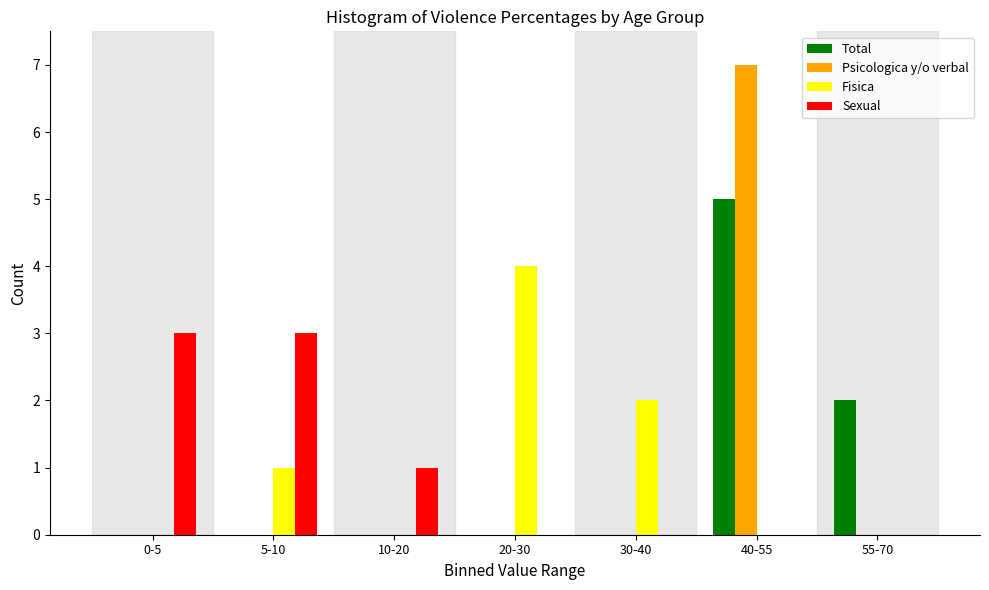

Reading left to right, transcribe all the data shown in this chart.

Total: 0-5=0	5-10=0	10-20=0	20-30=0	30-40=0	40-55=5	55-70=2
Psicologica y/o verbal: 0-5=0	5-10=0	10-20=0	20-30=0	30-40=0	40-55=7	55-70=0
Fisica: 0-5=0	5-10=1	10-20=0	20-30=4	30-40=2	40-55=0	55-70=0
Sexual: 0-5=3	5-10=3	10-20=1	20-30=0	30-40=0	40-55=0	55-70=0